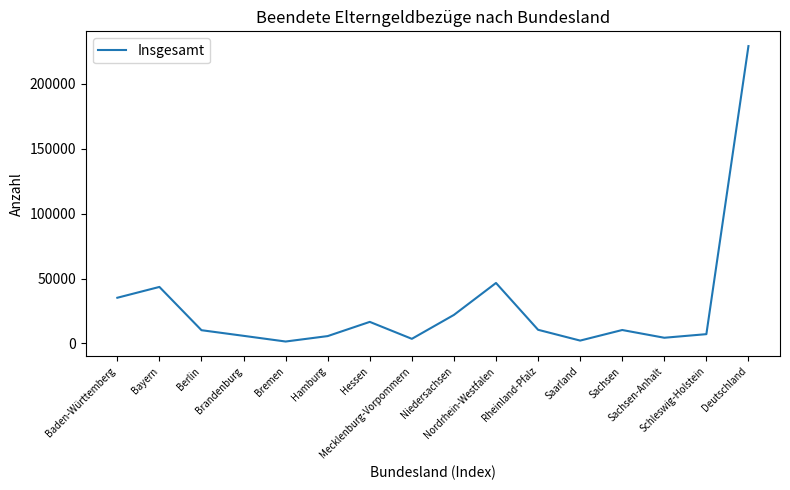

The chart shows a value of 61642 at Nordrhein-Westfalen. True or false?

False